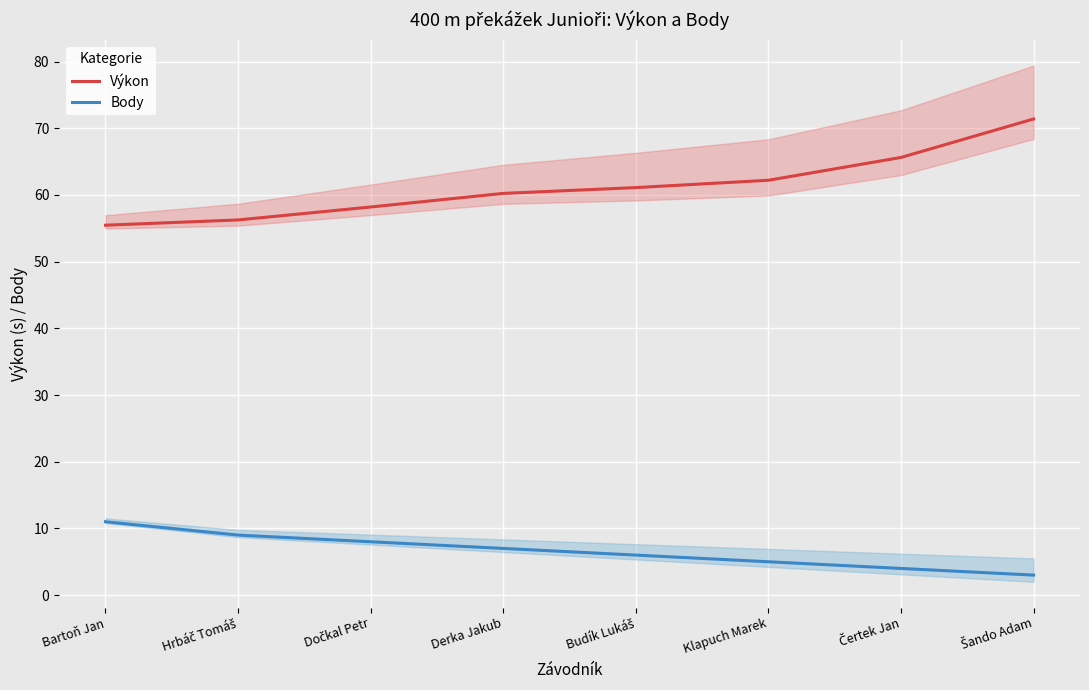

What is the label of the 3rd point from the left?

Dočkal Petr